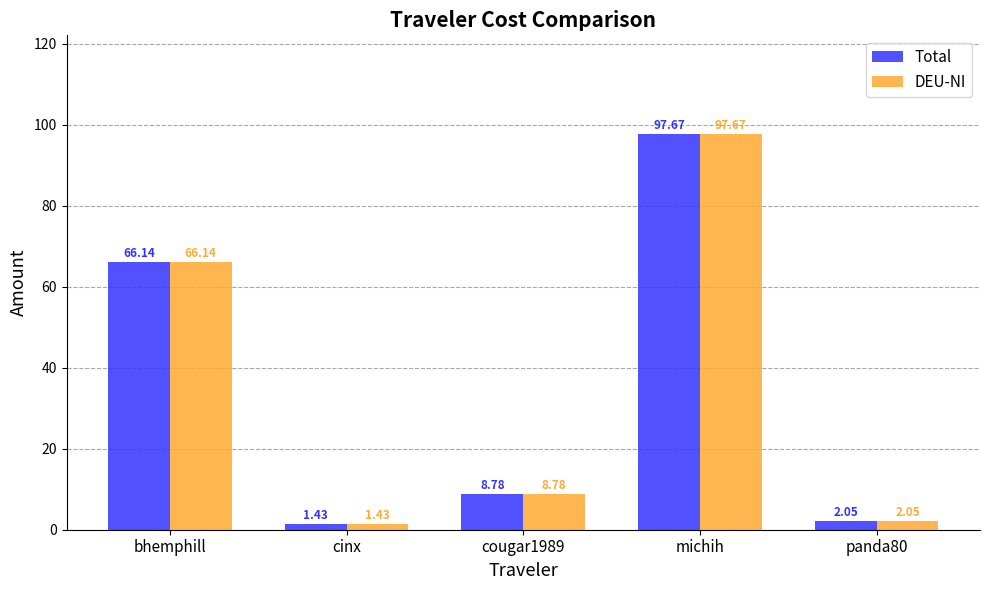

How many series are shown in this chart?

2